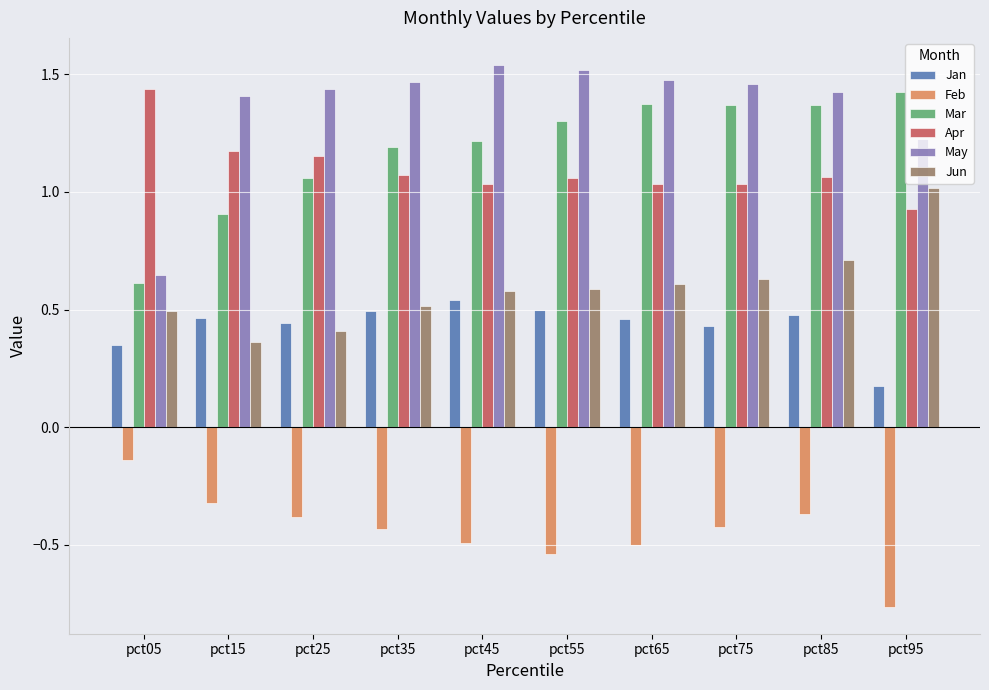

True or false: Jan has a value of 0.8 at pct65.

False